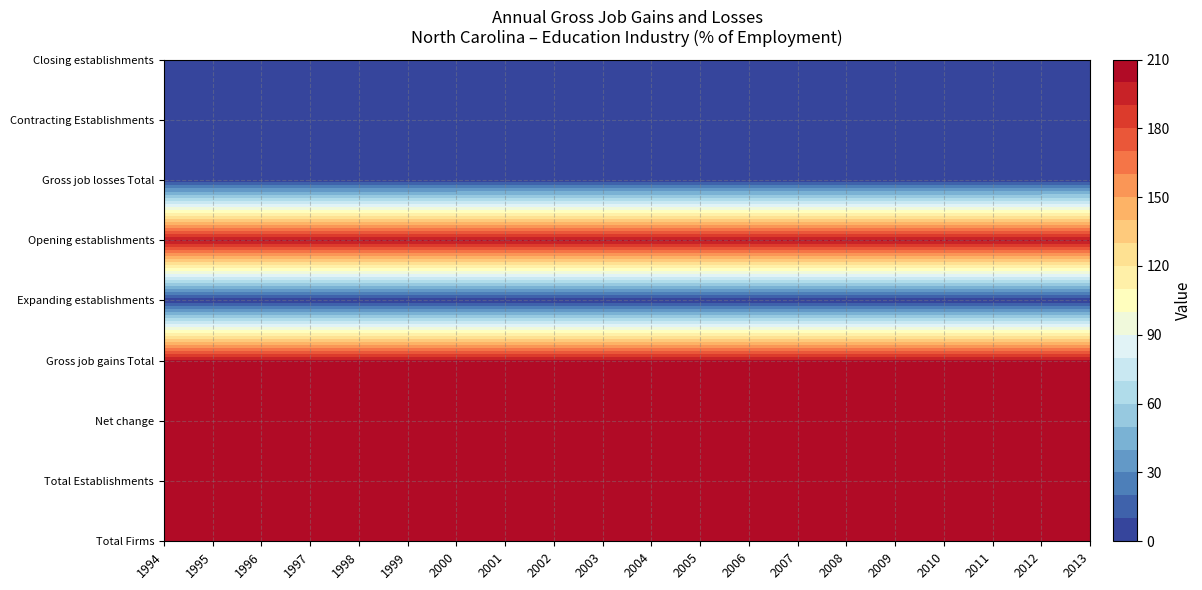

Reading left to right, list all the values displayed in this chart.

Total Firms: 200	200	200	200	200	200	200	200	200	200	200	200	200	200	200	200	200	200	200	200
Total Establishments: 200	200	200	200	200	200	200	200	200	200	200	200	200	200	200	200	200	200	200	200
Net change: 200	200	200	200	200	200	200	200	200	200	200	200	200	200	200	200	200	200	200	200
Gross job gains Total: 200	200	200	200	200	200	200	200	200	200	200	200	200	200	200	200	200	200	200	200
Expanding establishments: 0	0	0	0	0	0	0	0	0	0	0	0	0	0	0	0	0	0	0	0
Opening establishments: 200	200	200	200	200	200	200	200	200	200	200	200	200	200	200	200	200	200	200	200
Gross job losses Total: 0	0	0	0	0	0	0	0	0	0	0	0	0	0	0	0	0	0	0	0
Contracting Establishments: 0	0	0	0	0	0	0	0	0	0	0	0	0	0	0	0	0	0	0	0
Closing establishments: 0	0	0	0	0	0	0	0	0	0	0	0	0	0	0	0	0	0	0	0